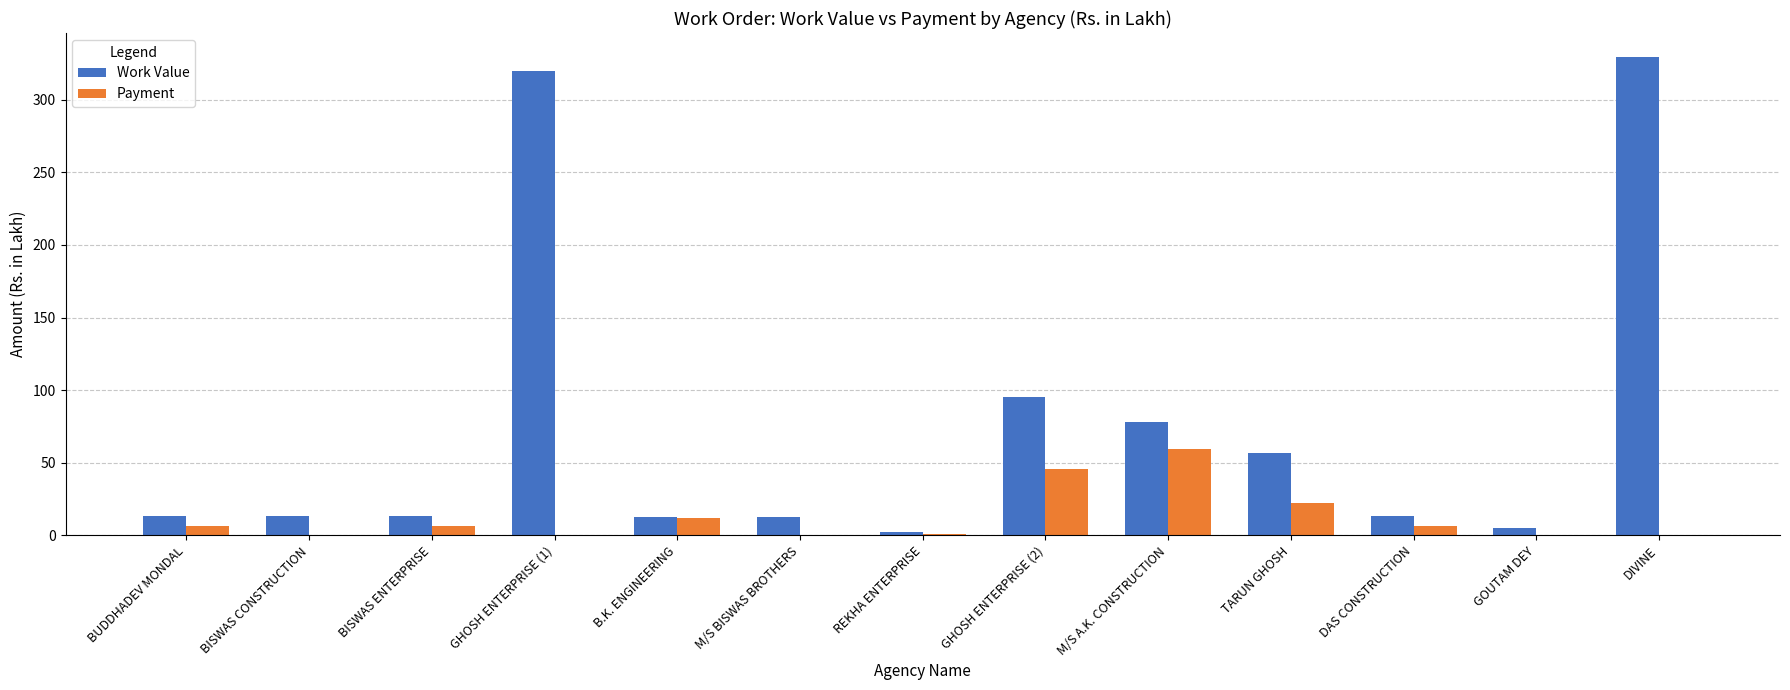

What is the average value of the Work Value series?

74.2